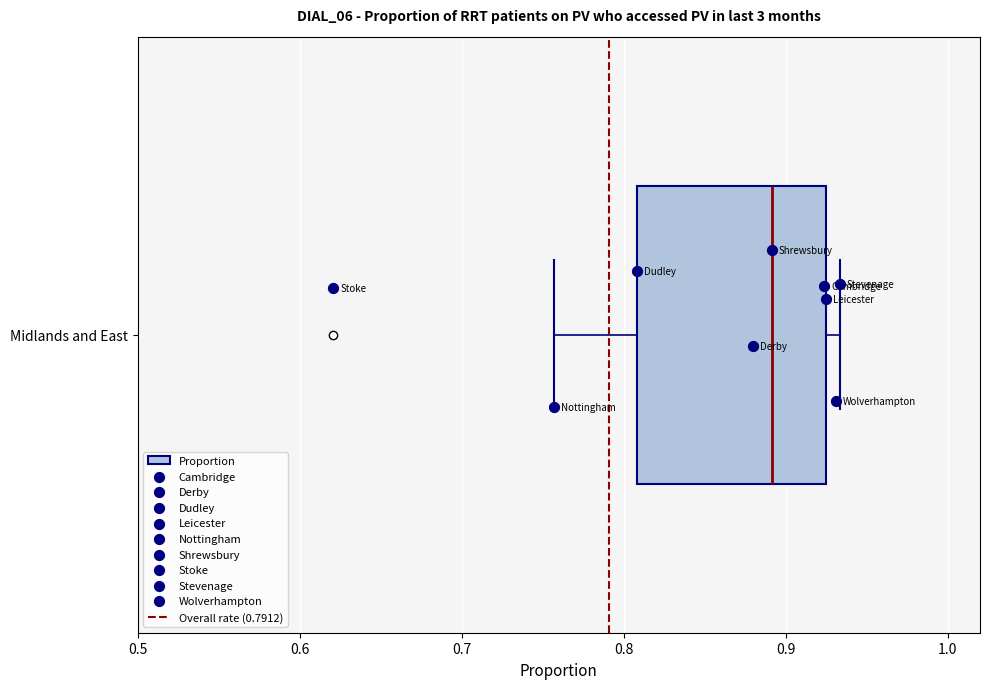

Transcribe this box plot: give where the median line is, the range the box spans, and where the two whiskers end, as read against the x-axis. The values are not printed on the chart, so give them approximately, as read against the axis.

median 0.89, box 0.81 to 0.92, whiskers 0.76 to 0.93